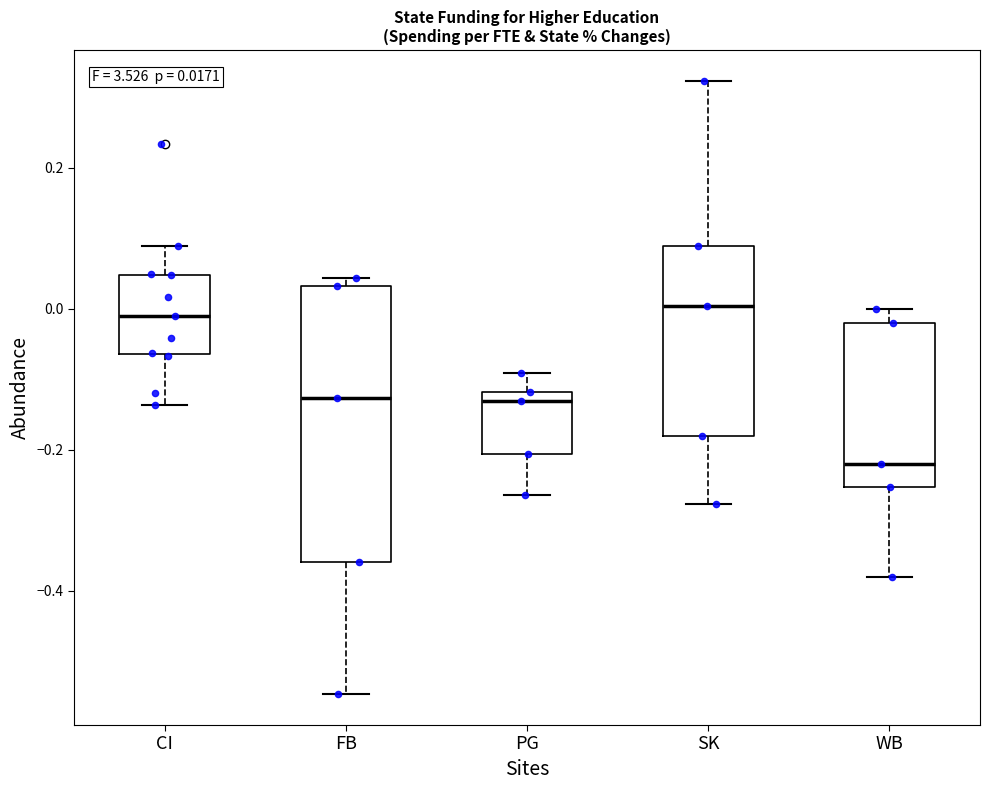

Comparing the boxes themselves (not the whiskers), which one is the tallest?

FB